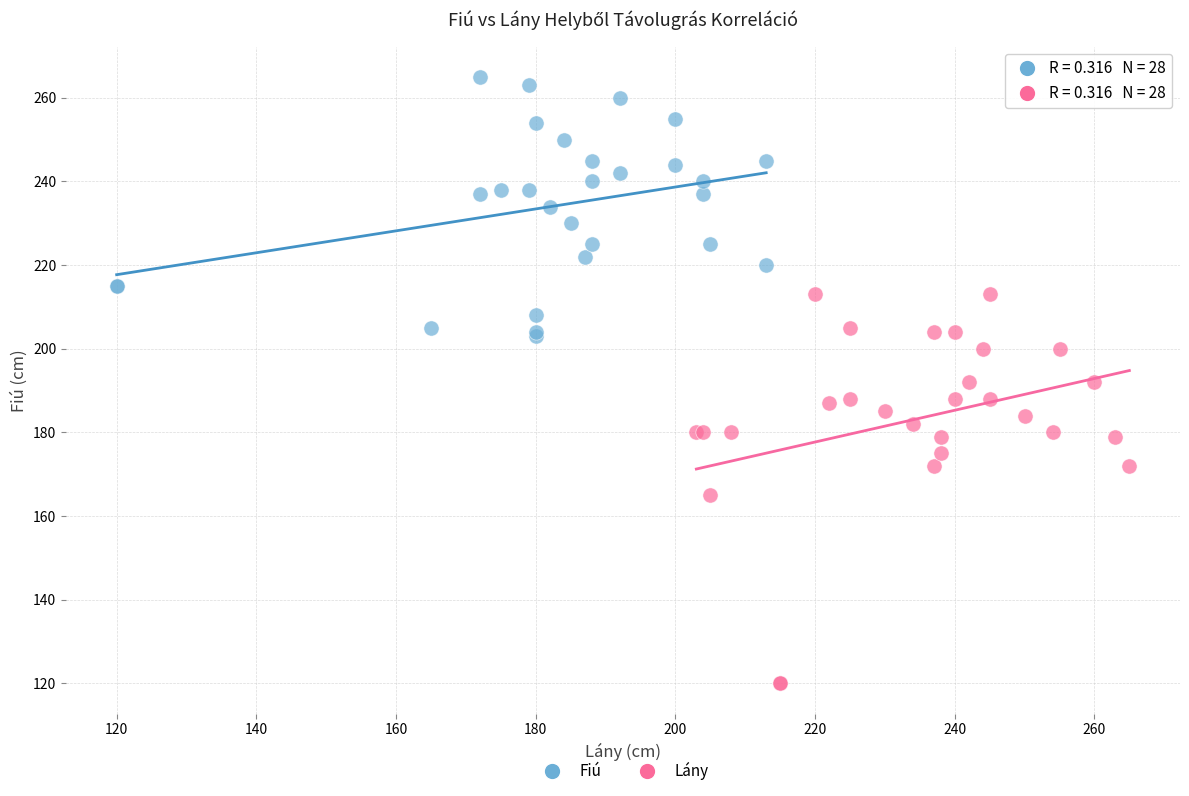

Which series contains the lowest Y value?

Lány